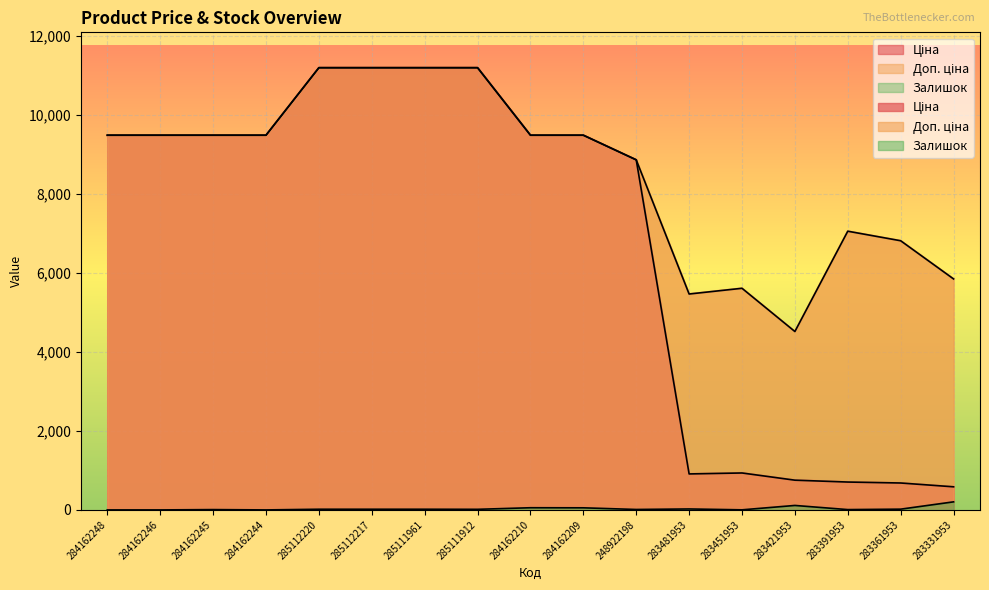

What is the label of the 11th point from the right?

285111961